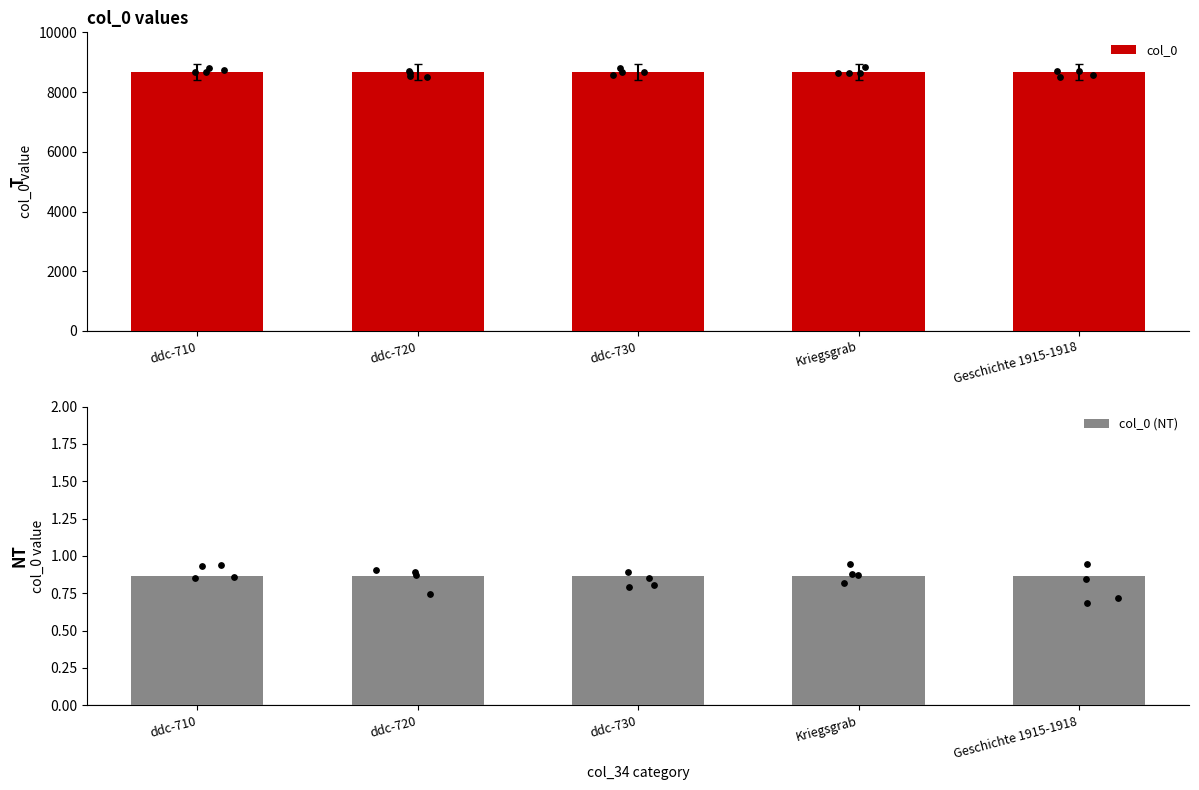

Is the value of col_0 (NT) at ddc-710 greater than the value of col_0 at ddc-730?

No